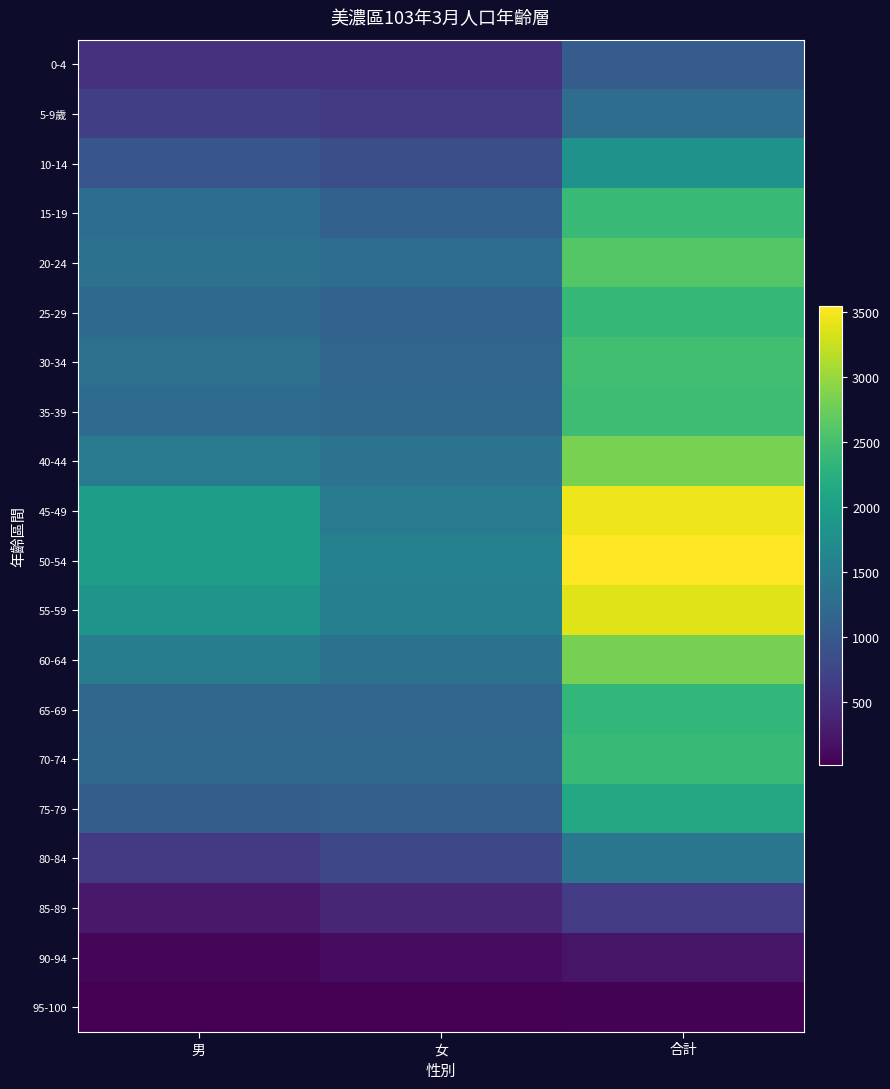

At 合計, list the series in order from largest to smallest.

50-54, 45-49, 55-59, 40-44, 60-64, 20-24, 30-34, 35-39, 70-74, 15-19, 25-29, 65-69, 75-79, 10-14, 80-84, 5-9歲, 0-4, 85-89, 90-94, 95-100